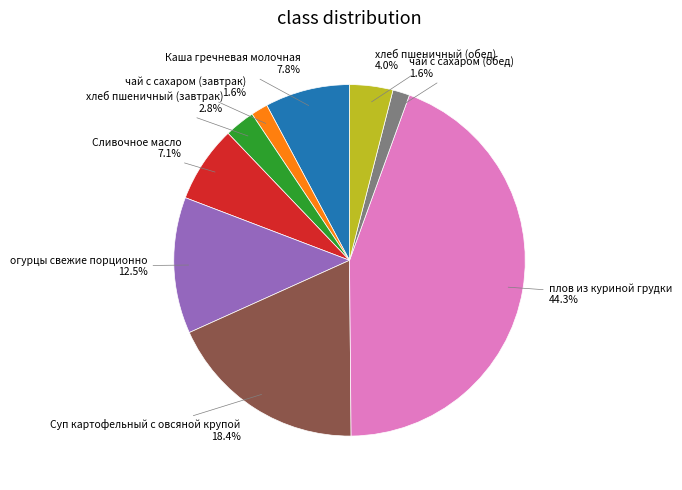

How many segments does this pie chart have?

9